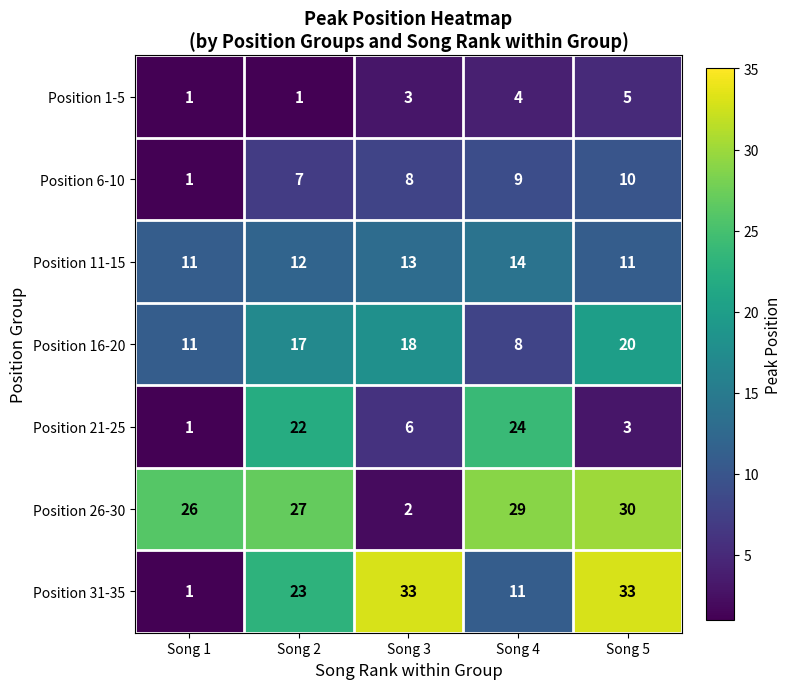

At which label is Position 21-25 closest to 12?

Song 3